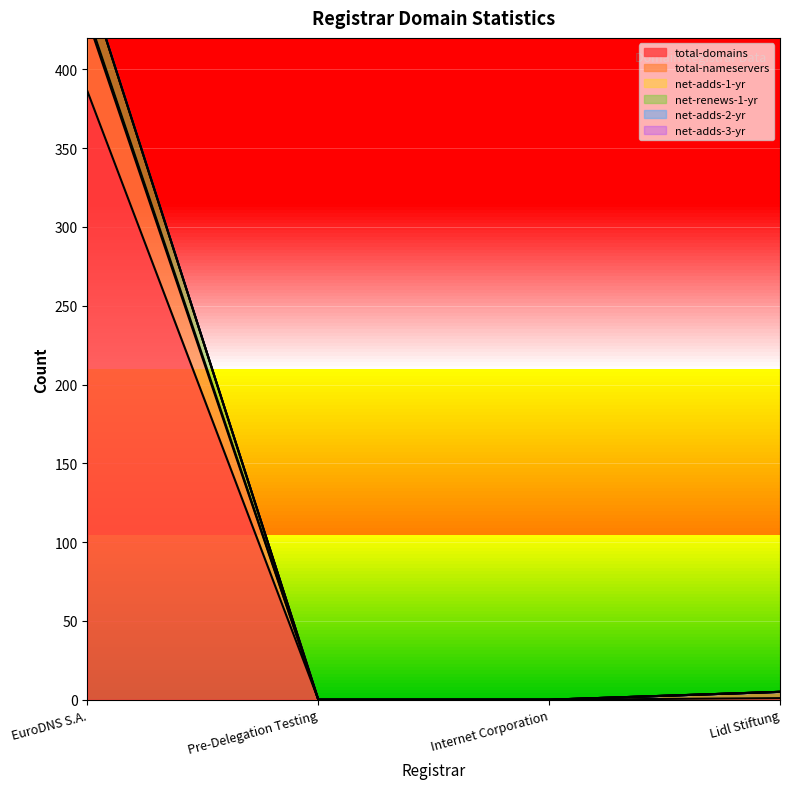

What is the value of the net-renews-1-yr point at the 1st from the left?

456